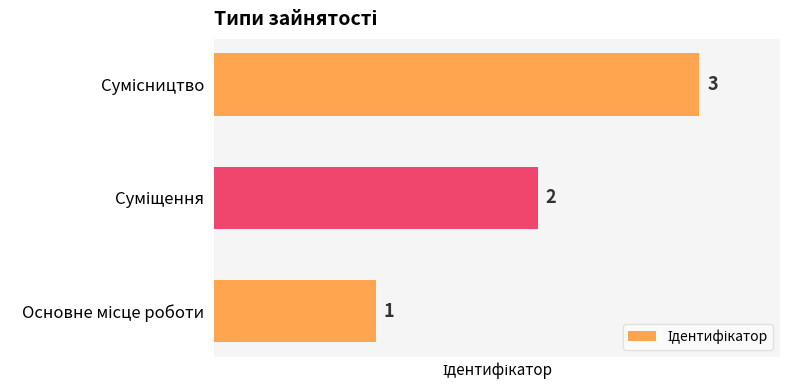

How many values are below 2?

1